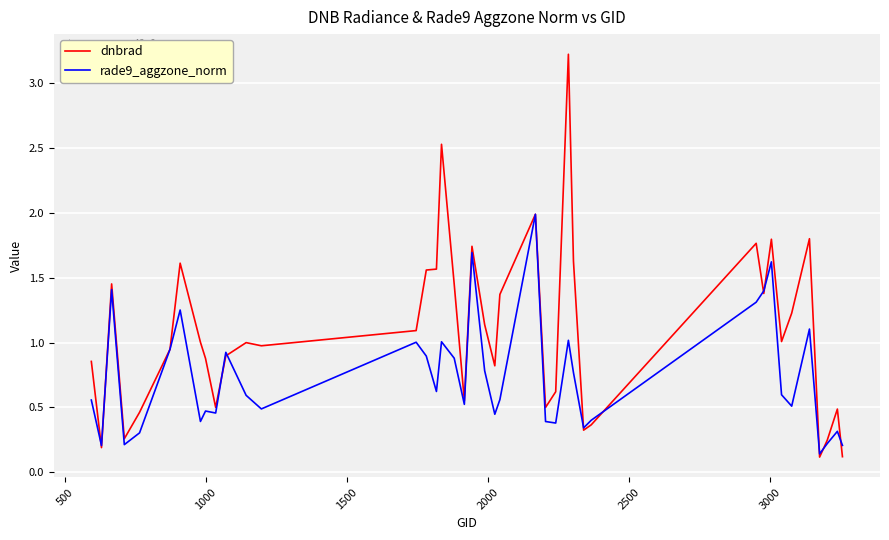

Does the chart display data point markers on the line(s)?

No